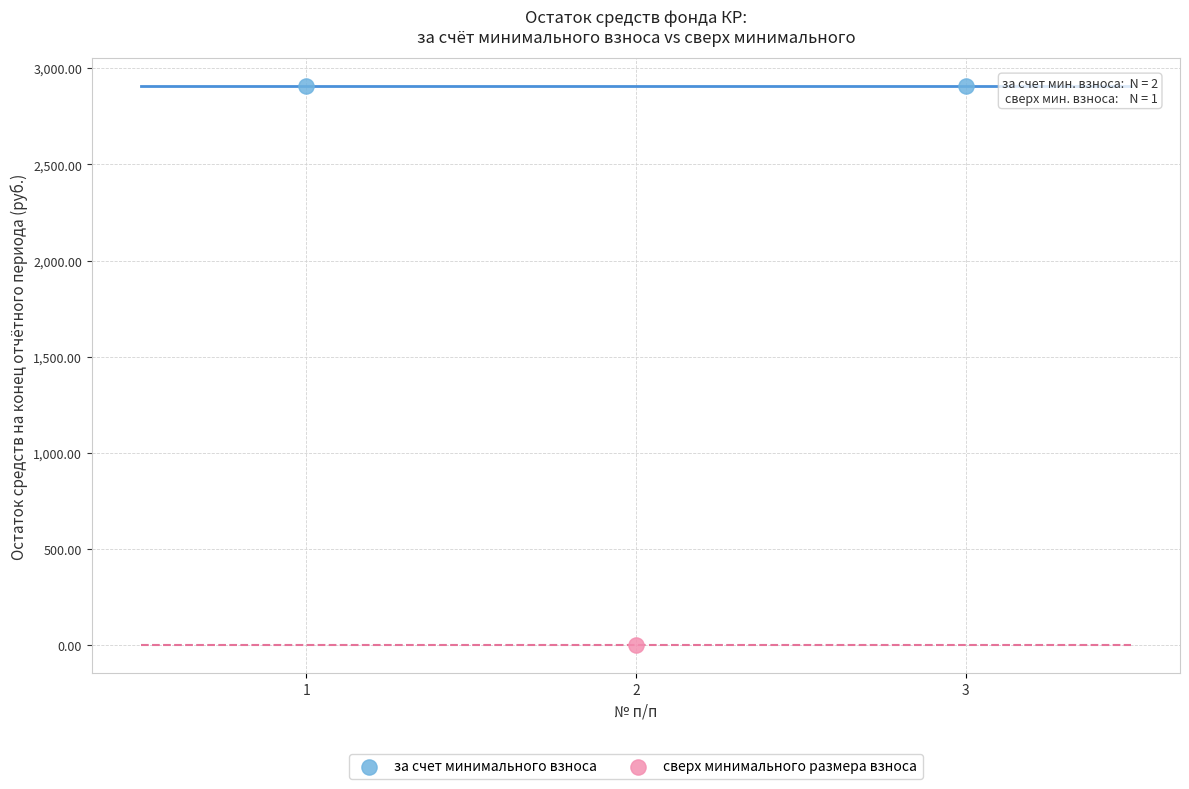

Which series reaches the minimum Y coordinate?

сверх минимального размера взноса